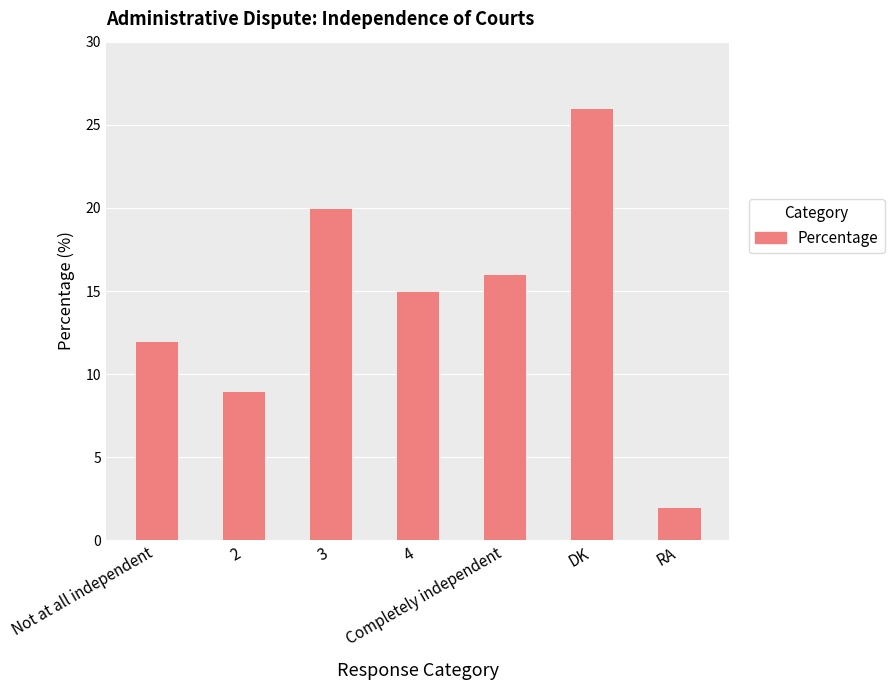

The chart shows a value of 5 at 4. True or false?

False